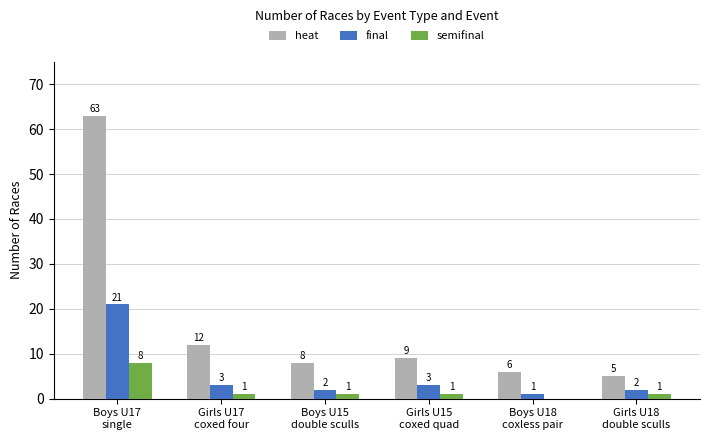

Reading left to right, extract all data points from this chart.

heat: Boys U17
single=63	Girls U17
coxed four=12	Boys U15
double sculls=8	Girls U15
coxed quad=9	Boys U18
coxless pair=6	Girls U18
double sculls=5
final: Boys U17
single=21	Girls U17
coxed four=3	Boys U15
double sculls=2	Girls U15
coxed quad=3	Boys U18
coxless pair=1	Girls U18
double sculls=2
semifinal: Boys U17
single=8	Girls U17
coxed four=1	Boys U15
double sculls=1	Girls U15
coxed quad=1	Boys U18
coxless pair=0	Girls U18
double sculls=1